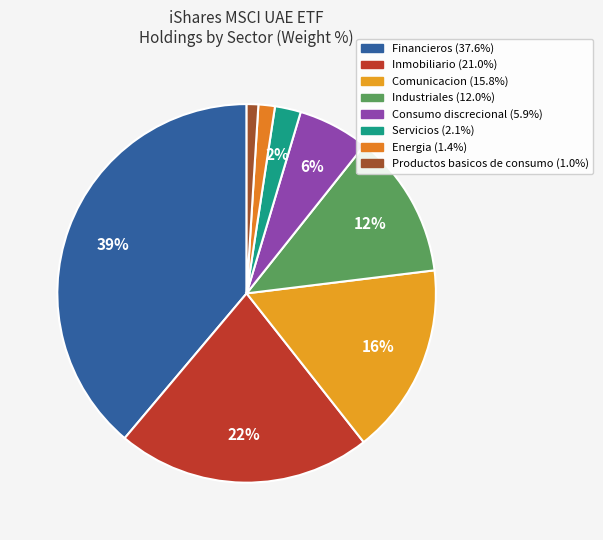

Count the number of slices in the pie.

8